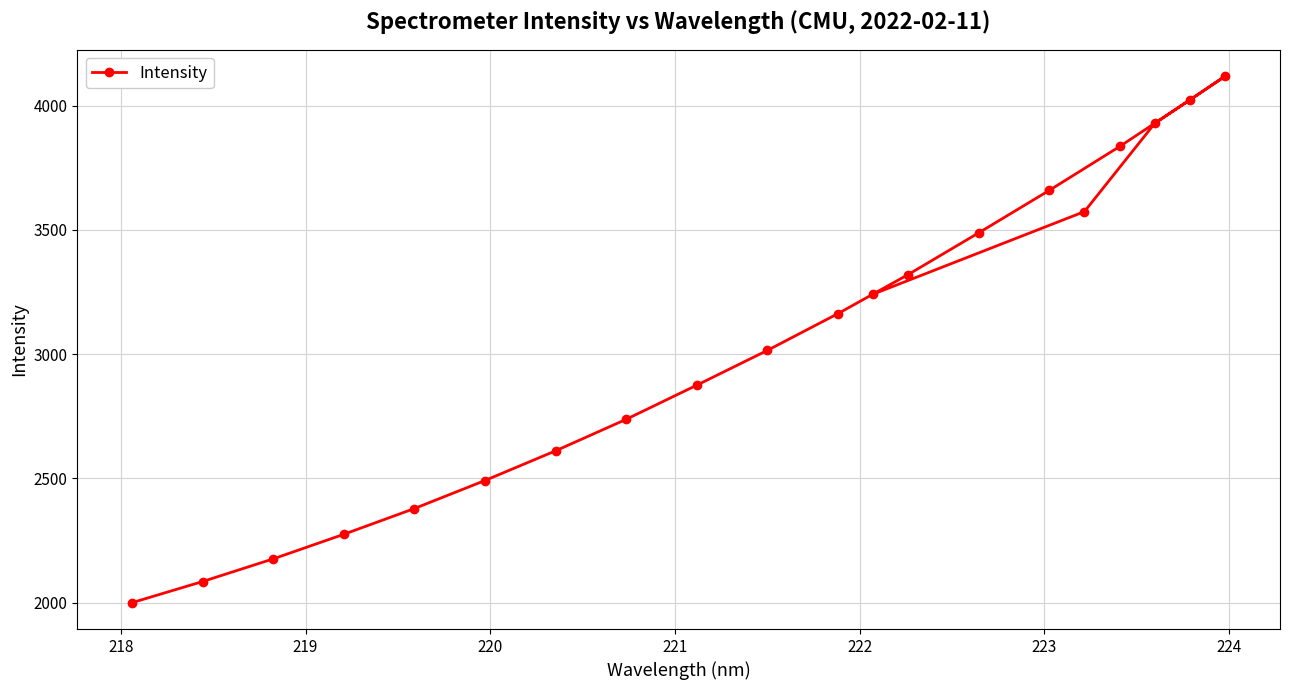

How many interior local peaks (higher than both neighbors) does the data have?

1